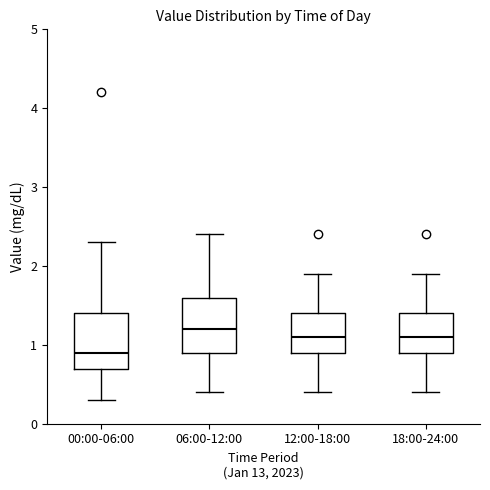

Reading left to right, transcribe this box plot: for each box, give where its median line is, the range the box spans, and where its two whiskers end, as read against the y-axis. The values are not printed on the chart, so give them approximately, as read against the axis.

00:00-06:00: median 0.9, box 0.7 to 1.4, whiskers 0.3 to 2.3
06:00-12:00: median 1.2, box 0.9 to 1.6, whiskers 0.4 to 2.4
12:00-18:00: median 1.1, box 0.9 to 1.4, whiskers 0.4 to 1.9
18:00-24:00: median 1.1, box 0.9 to 1.4, whiskers 0.4 to 1.9